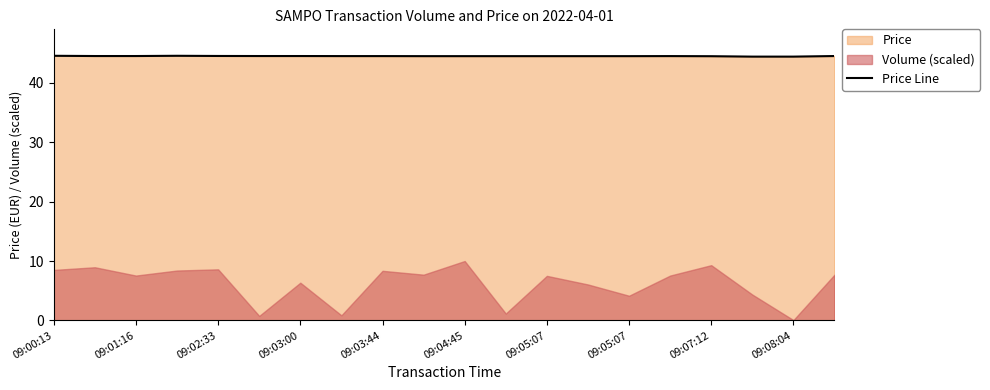

What is the greatest value displayed?

44.6